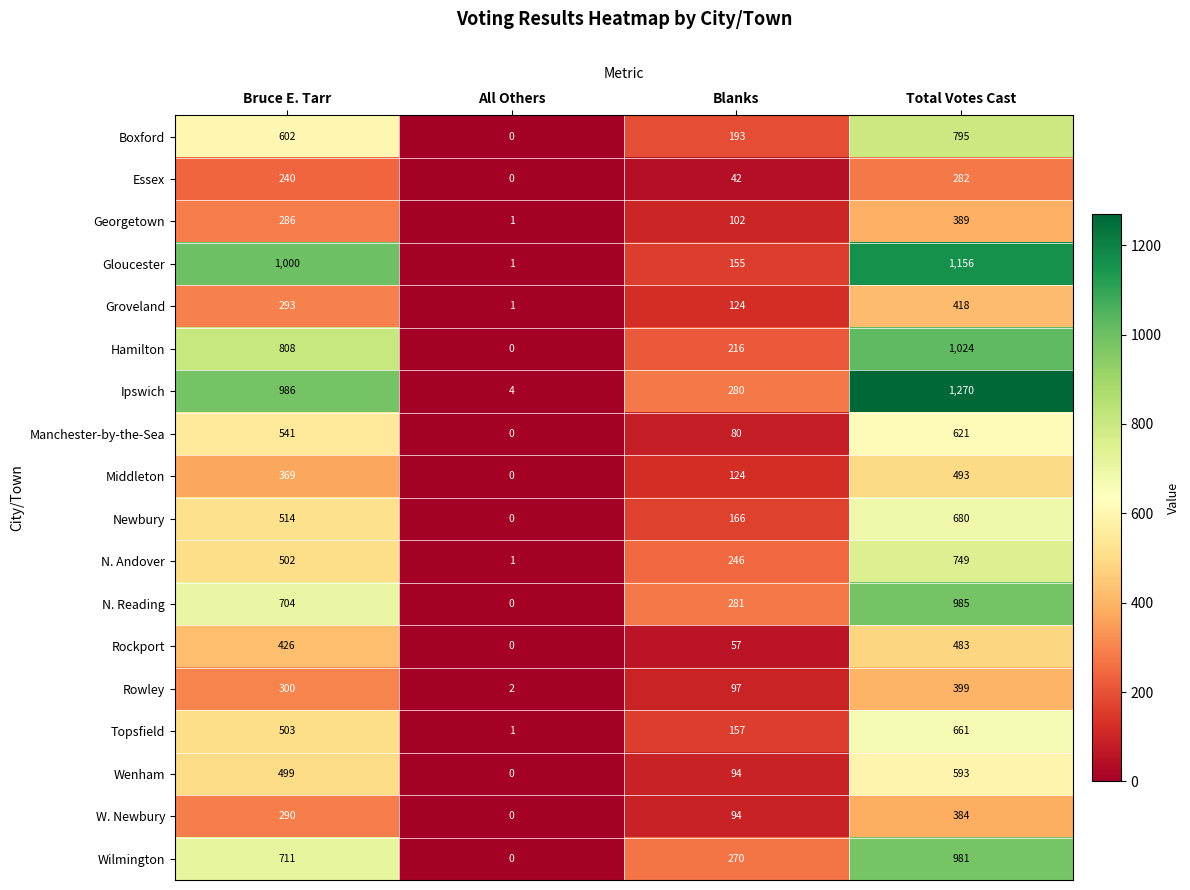

How many distinct data groups are displayed?

18